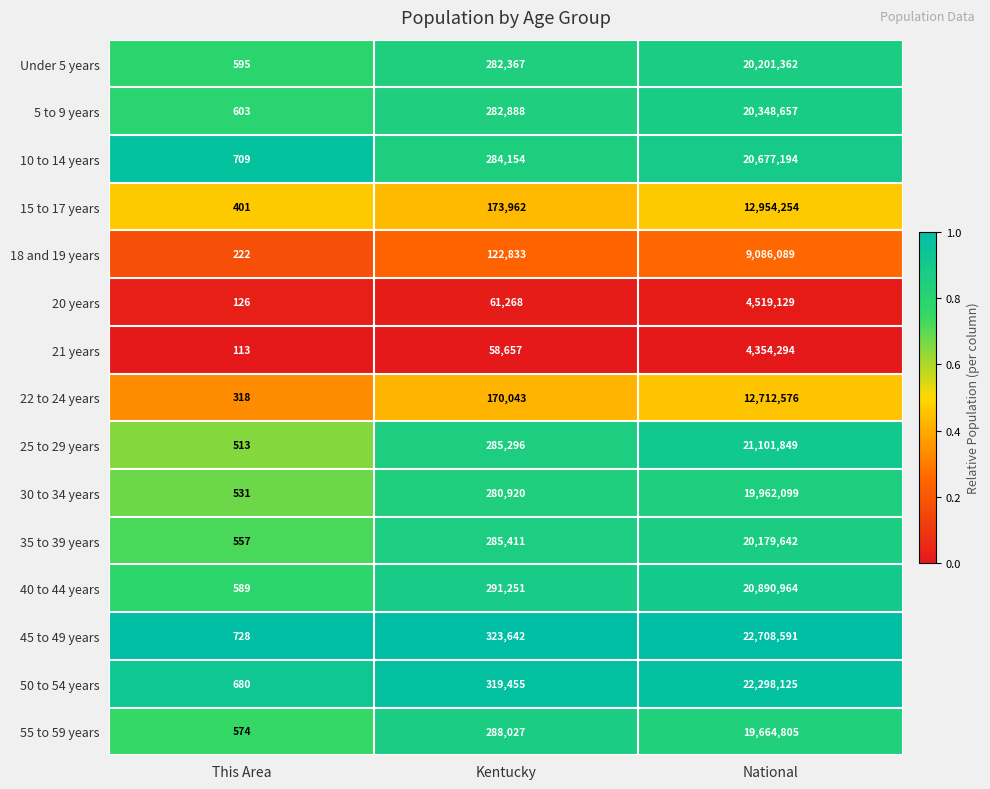

Which category has the highest value across all series?

National